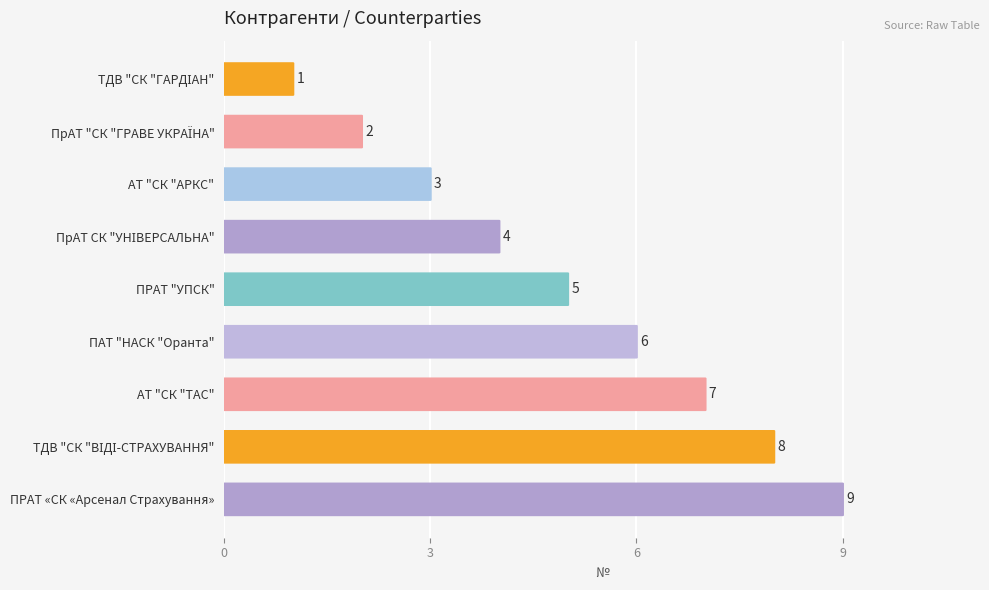

Between ПрАТ "СК "ГРАВЕ УКРАЇНА" and АТ "СК "АРКС", which is larger?

АТ "СК "АРКС"